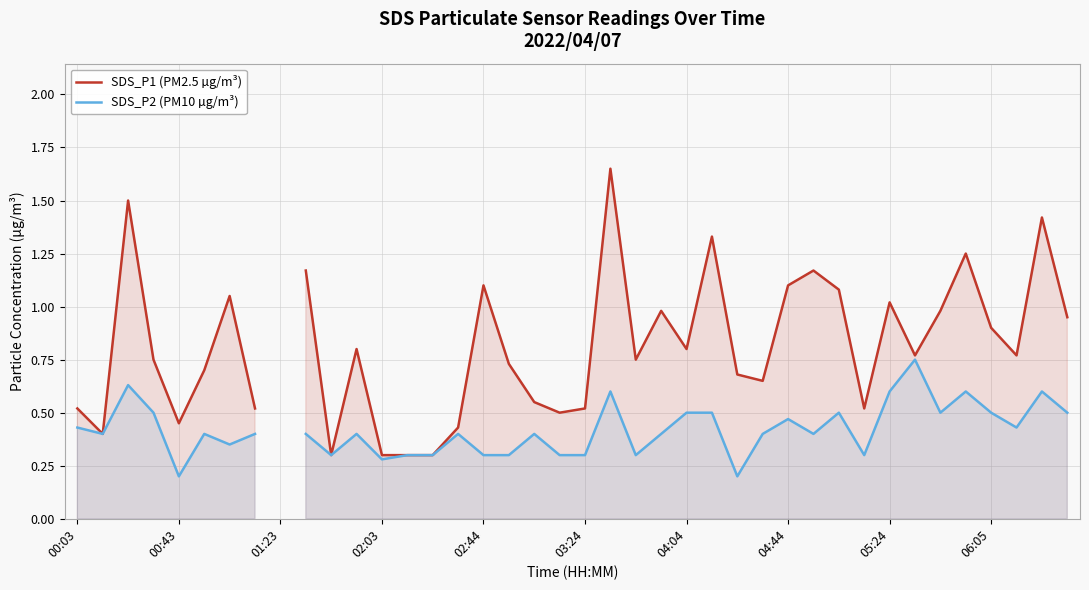

What is the difference between the SDS_P2 (PM10 µg/m³) values at 17 and 24?

0.2